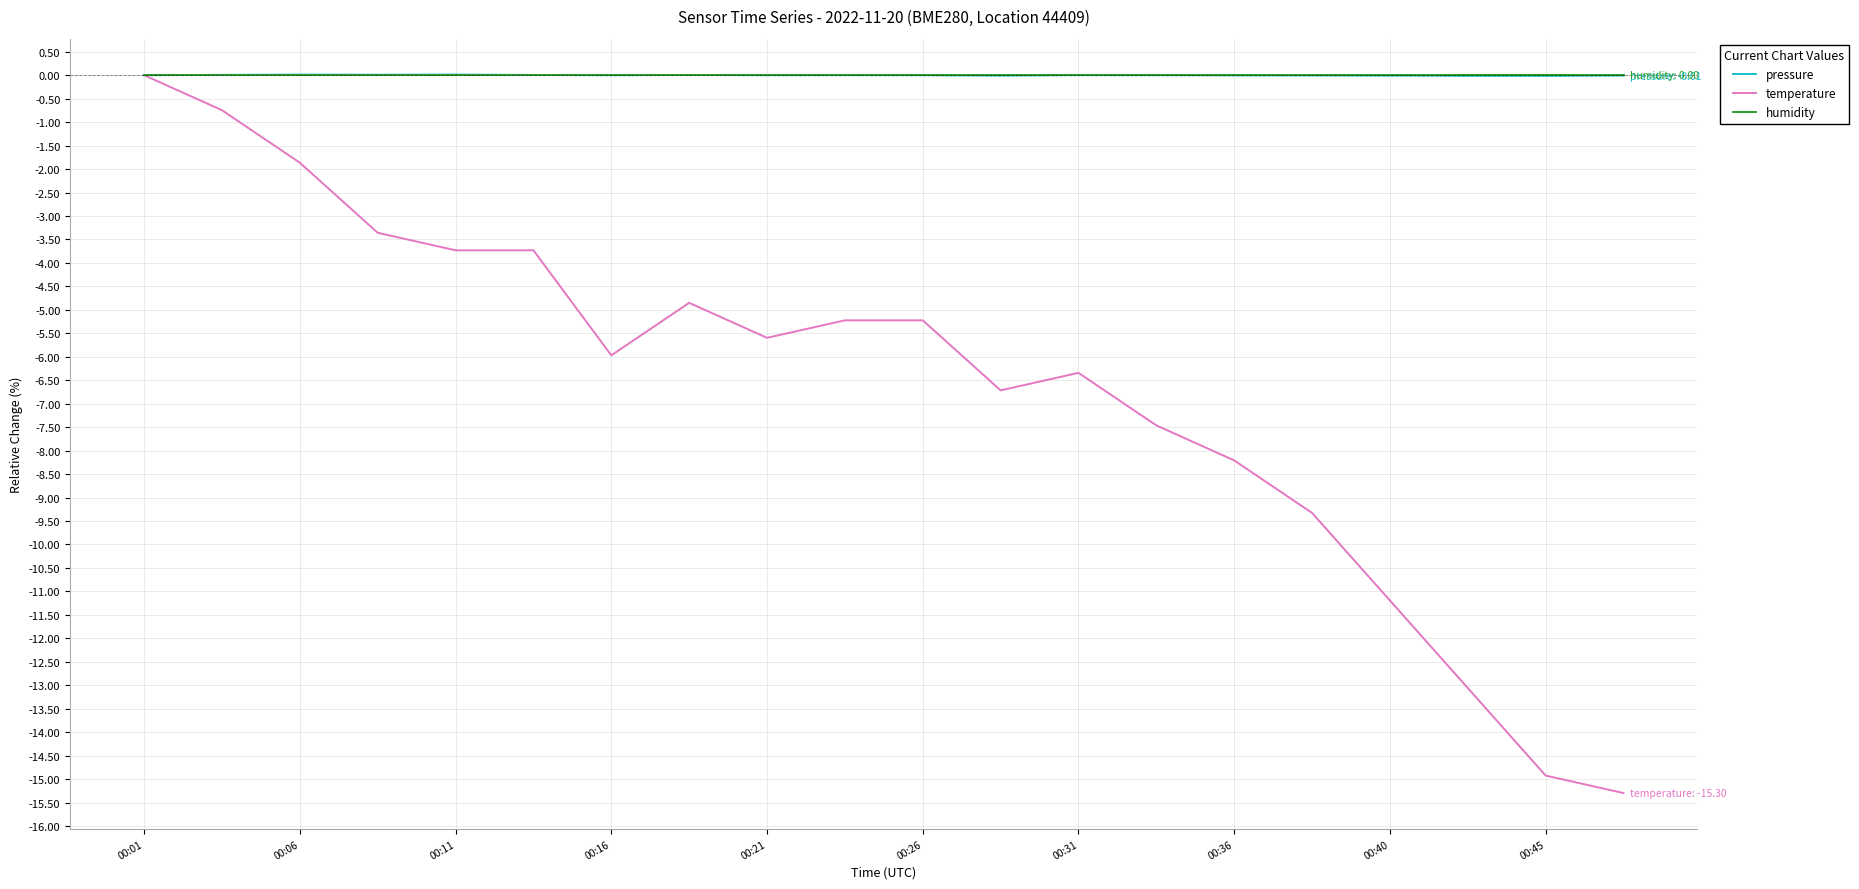

What is the smallest value displayed?

-15.3